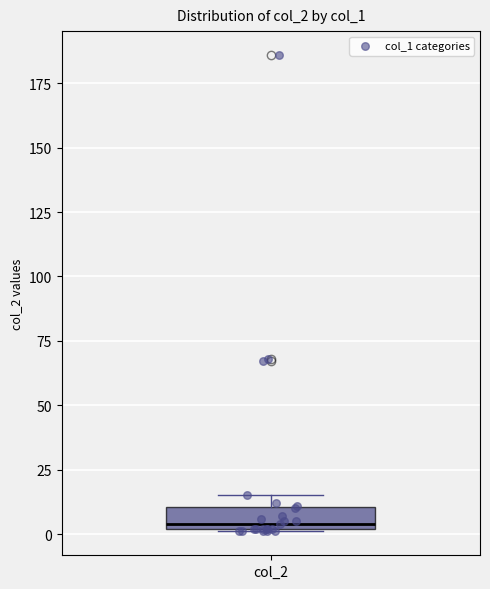

Transcribe this box plot: give where the median line is, the range the box spans, and where the two whiskers end, as read against the y-axis. The values are not printed on the chart, so give them approximately, as read against the axis.

median 5, box 0 to 10, whiskers 0 to 15